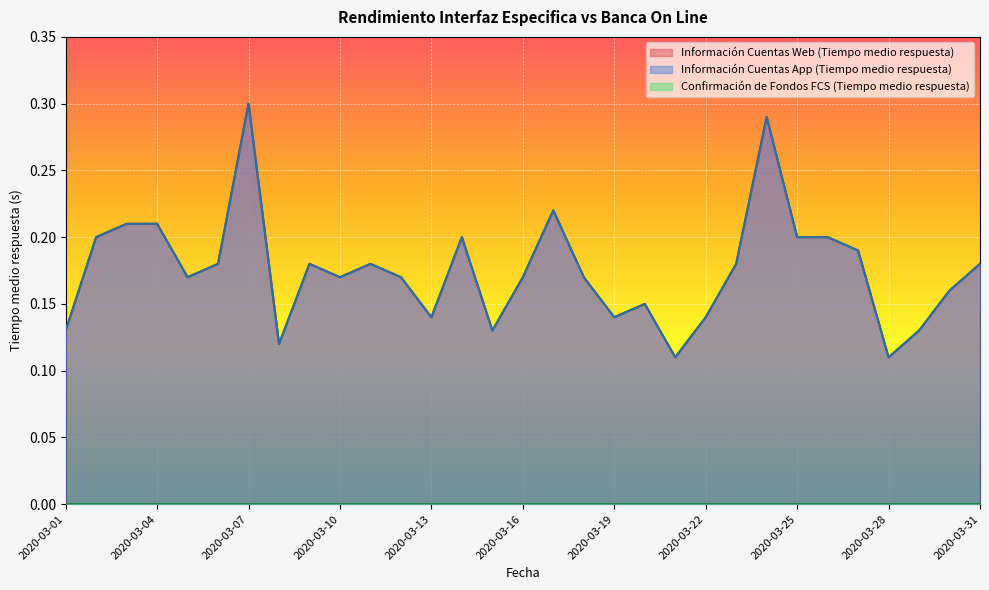

What is the value of the Información Cuentas Web (Tiempo medio respuesta) point at the 2nd from the left?

0.2